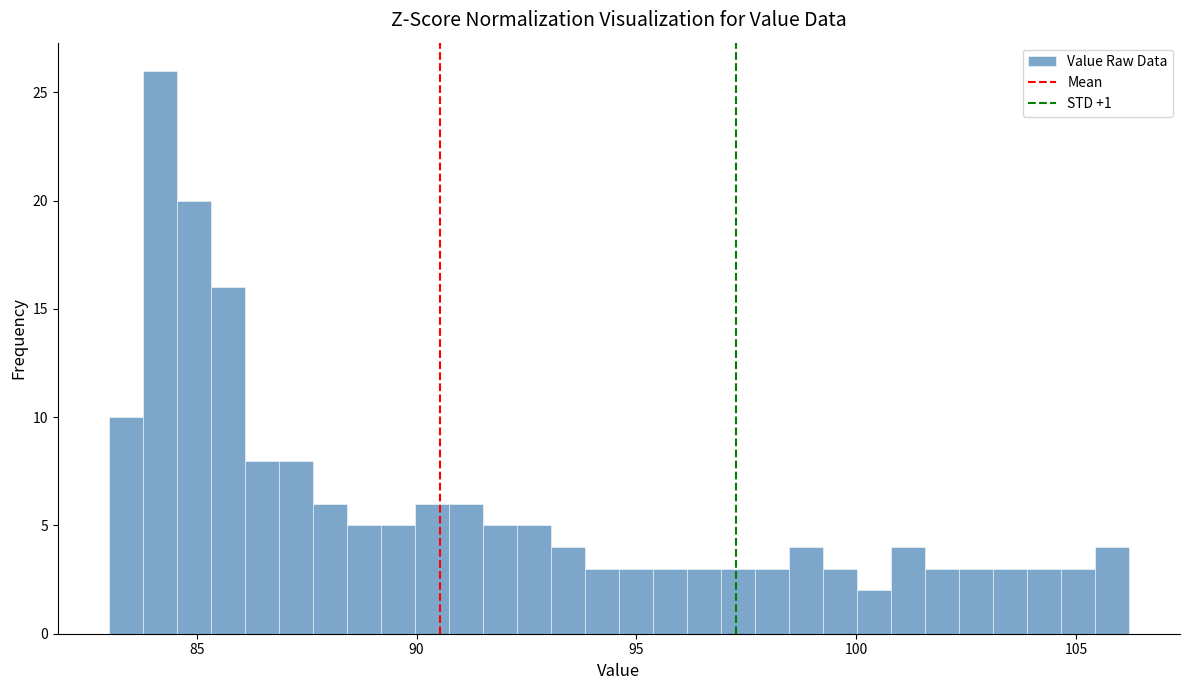

Read against the x-axis, roughly where is the centre of the tallest bar?

84.0